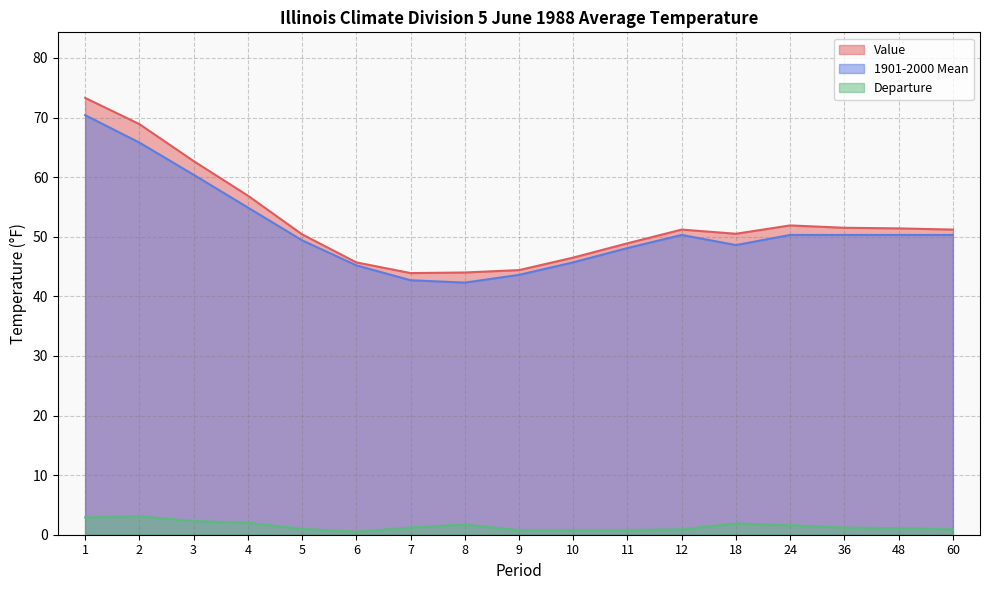

True or false: Value and Departure cross at least once.

False